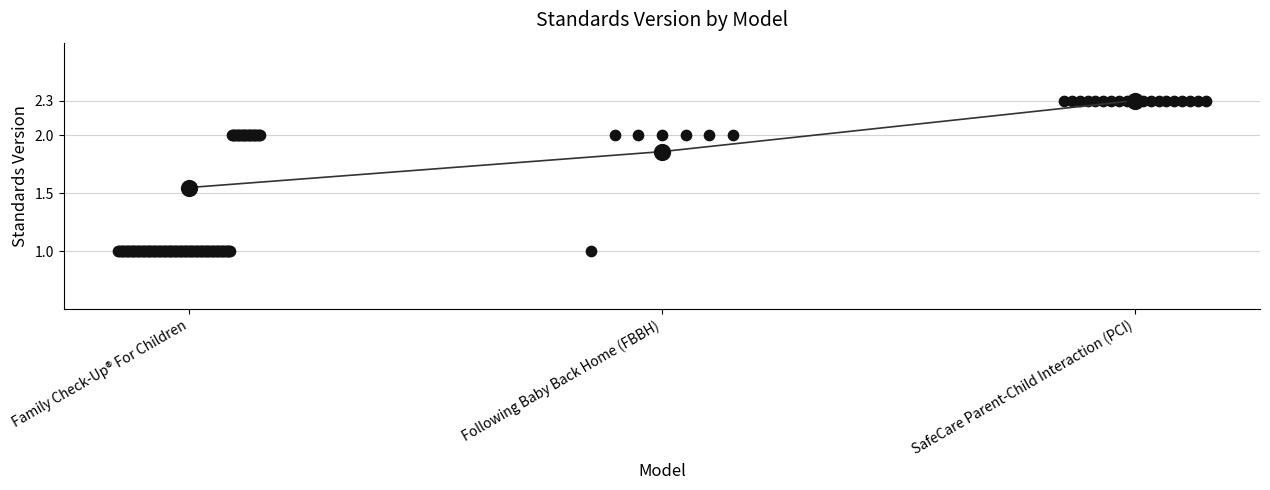

Between Family Check-Up® For Children and SafeCare Parent-Child Interaction (PCI), which is larger?

SafeCare Parent-Child Interaction (PCI)